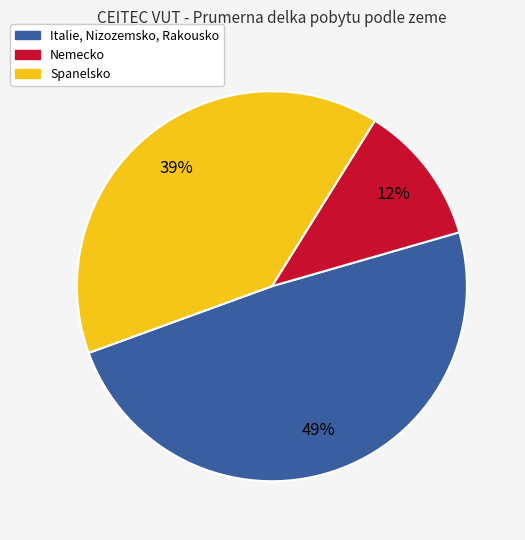

Is there any slice that represents more than half of the pie?

No